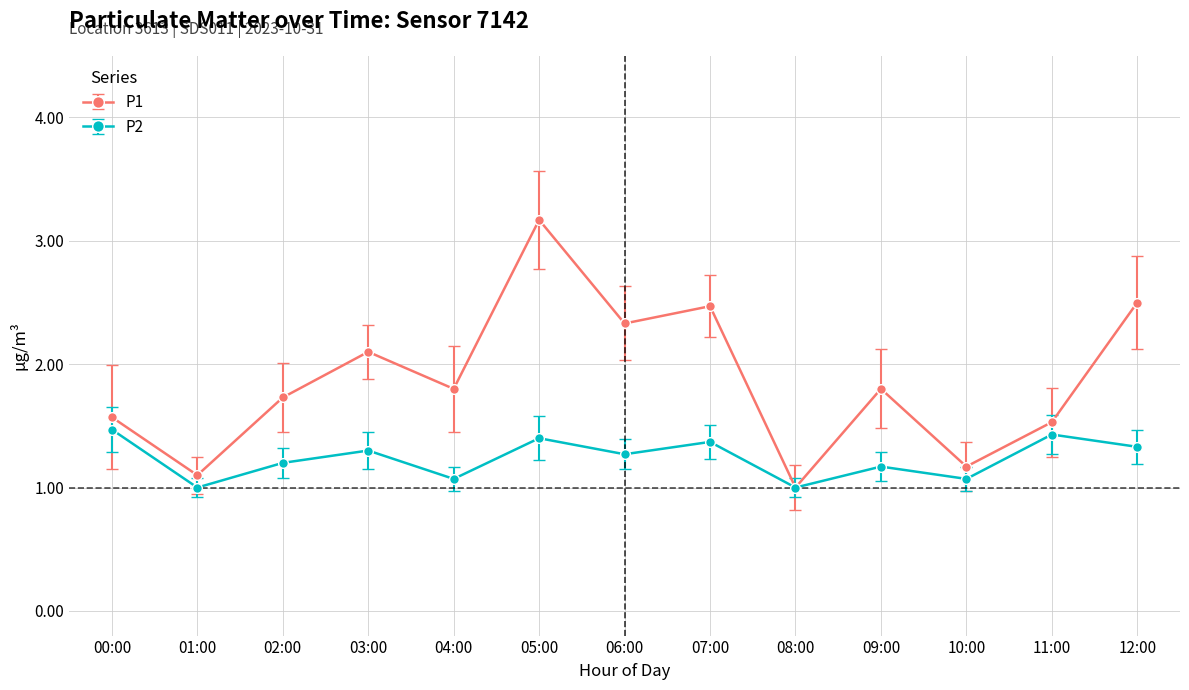

What is the difference between the highest and lowest values at 10:00?

0.1